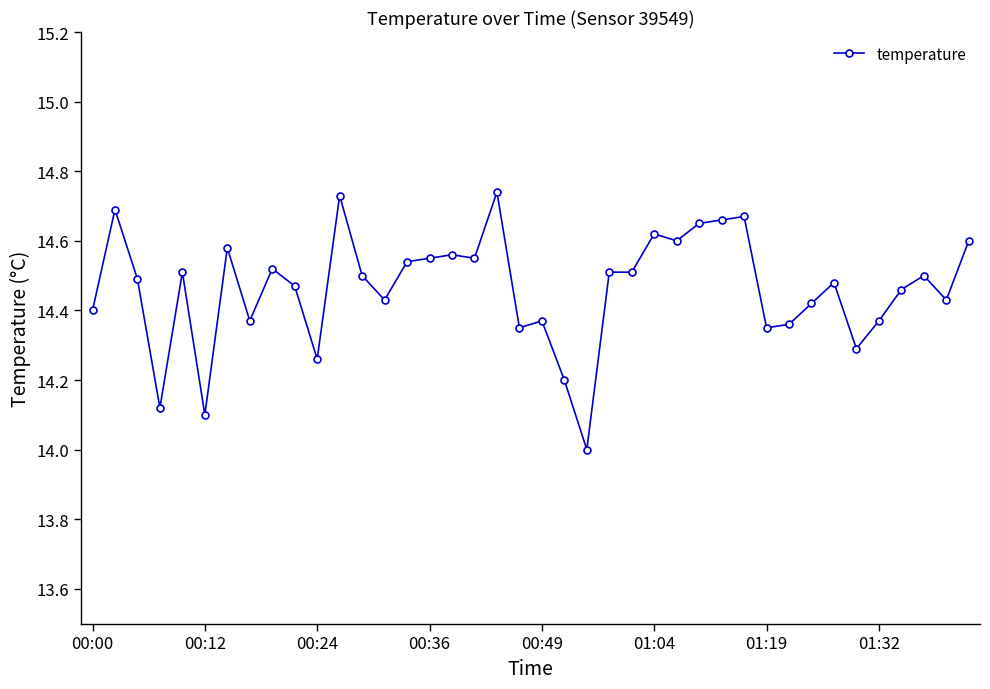

What is the minimum value shown in the chart?

14.0